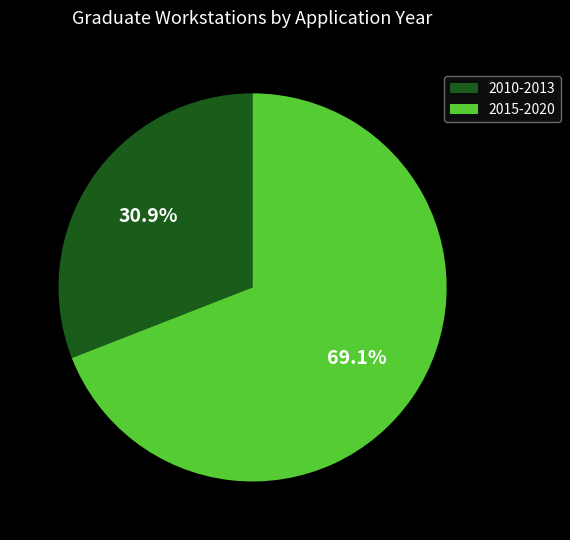

Rank the categories by value from highest to lowest.

2015-2020, 2010-2013